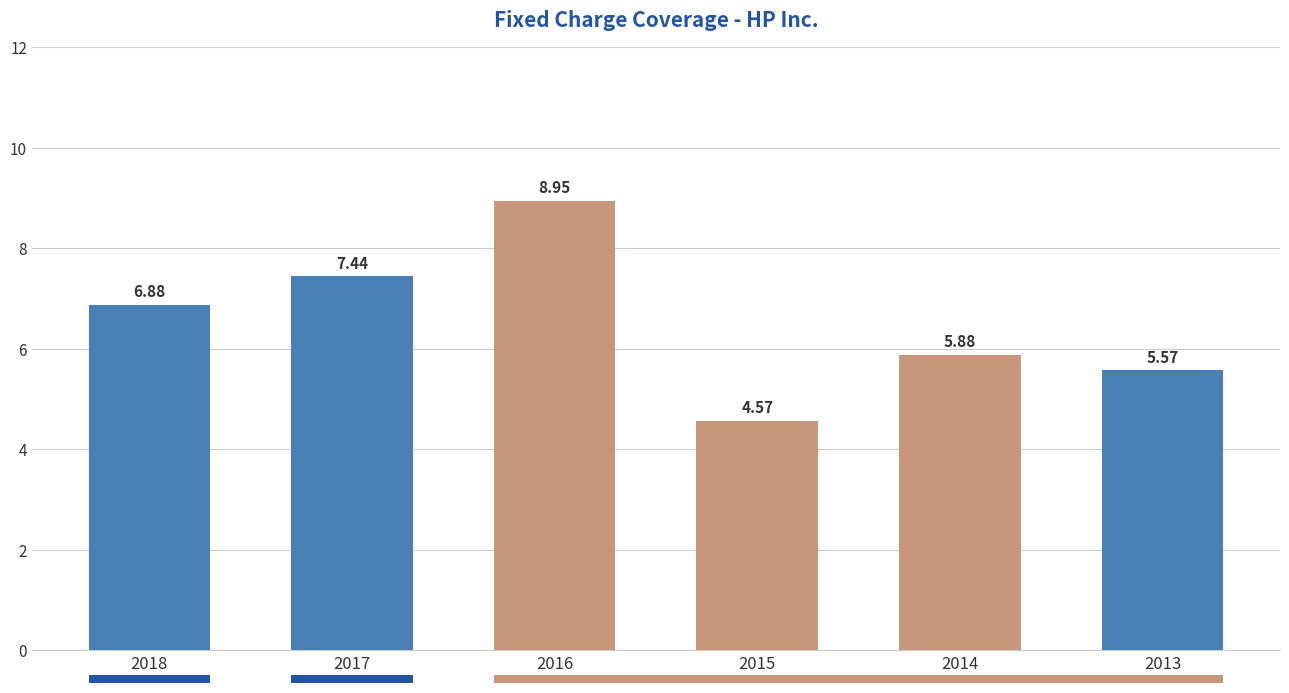

Count the number of data series in this chart.

1